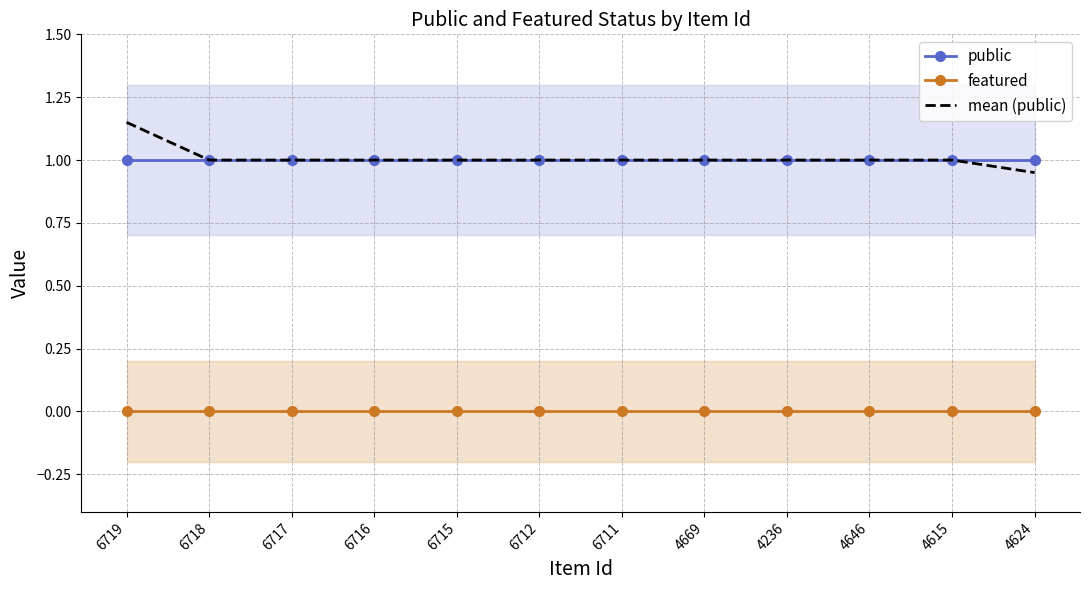

At which category does the chart reach its minimum across all series?

6719